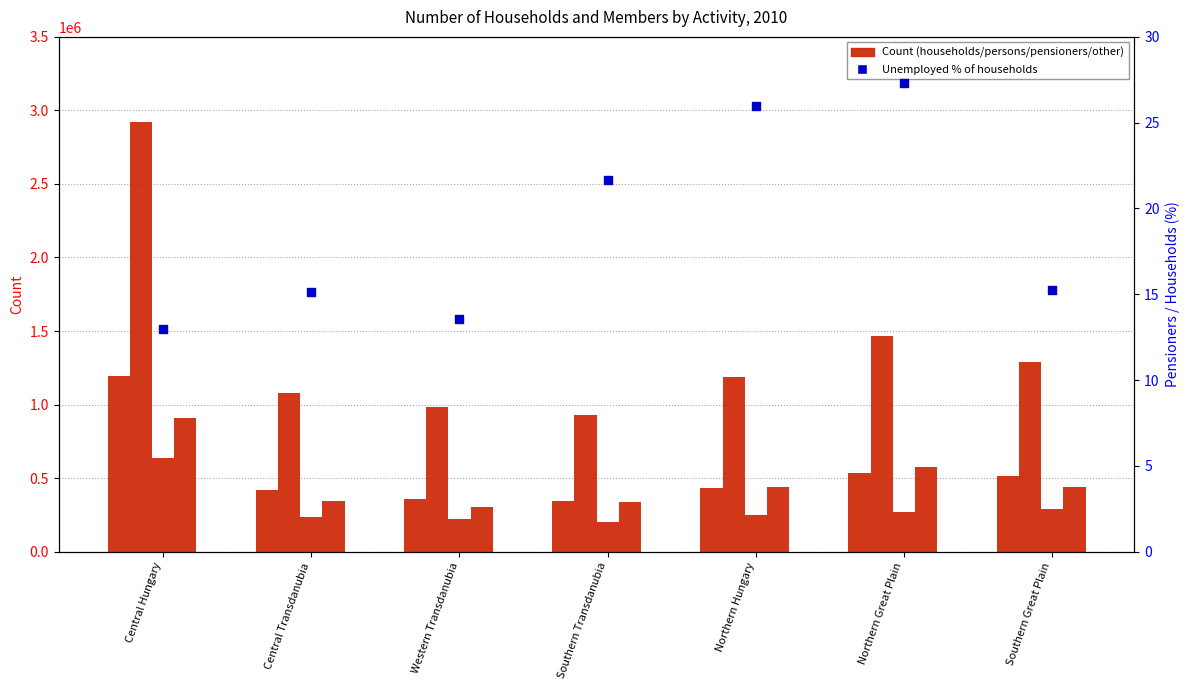

Which series has the largest total across all categories?

Number of persons